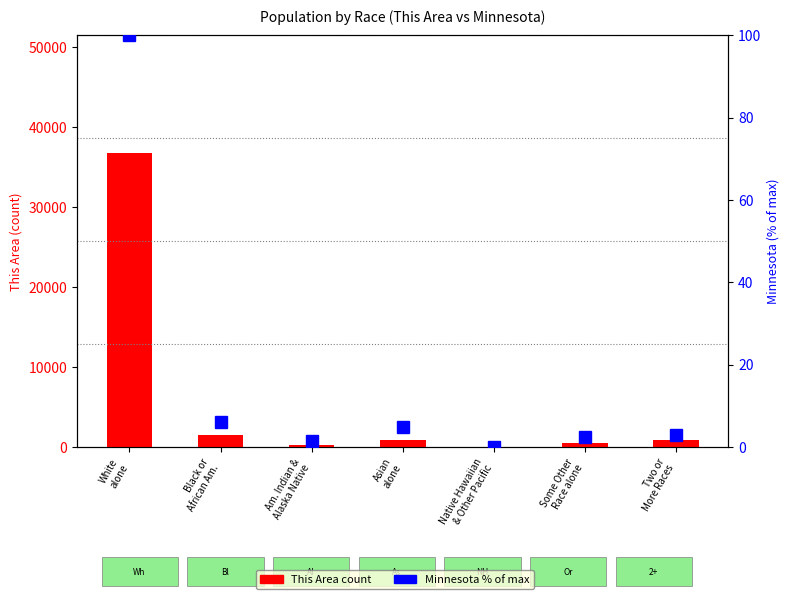

What is the value of the Minnesota % rank bar at the 6th from the left?

2.3